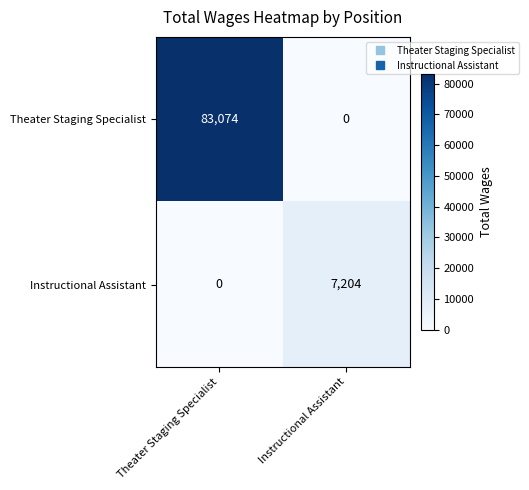

How many values in the Theater Staging Specialist series are below 83074?

1